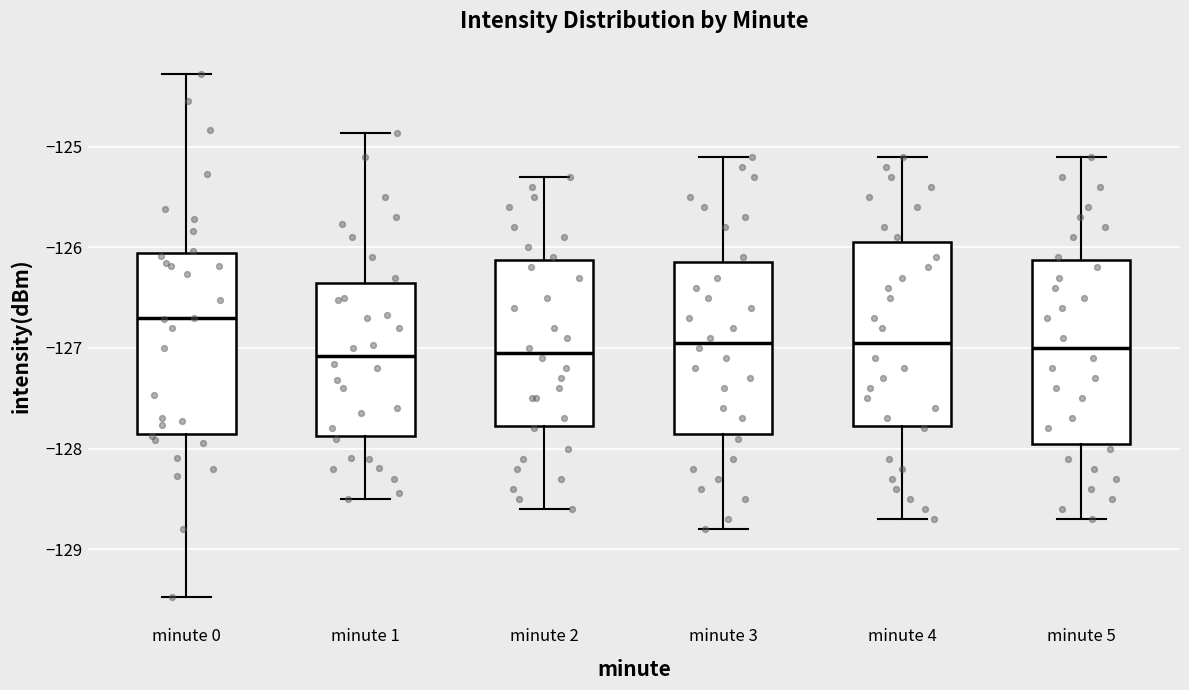

Reading left to right, read every box against the y-axis: the position of its median line, the range the box covers, and the ends of its whiskers. The values are not printed on the chart, so give them approximately, as read against the axis.

minute 0: median -126.7, box -127.9 to -126.1, whiskers -129.5 to -124.3
minute 1: median -127.1, box -127.9 to -126.3, whiskers -128.5 to -124.9
minute 2: median -127.0, box -127.8 to -126.1, whiskers -128.6 to -125.3
minute 3: median -126.9, box -127.8 to -126.1, whiskers -128.8 to -125.1
minute 4: median -126.9, box -127.8 to -125.9, whiskers -128.7 to -125.1
minute 5: median -127.0, box -127.9 to -126.1, whiskers -128.7 to -125.1